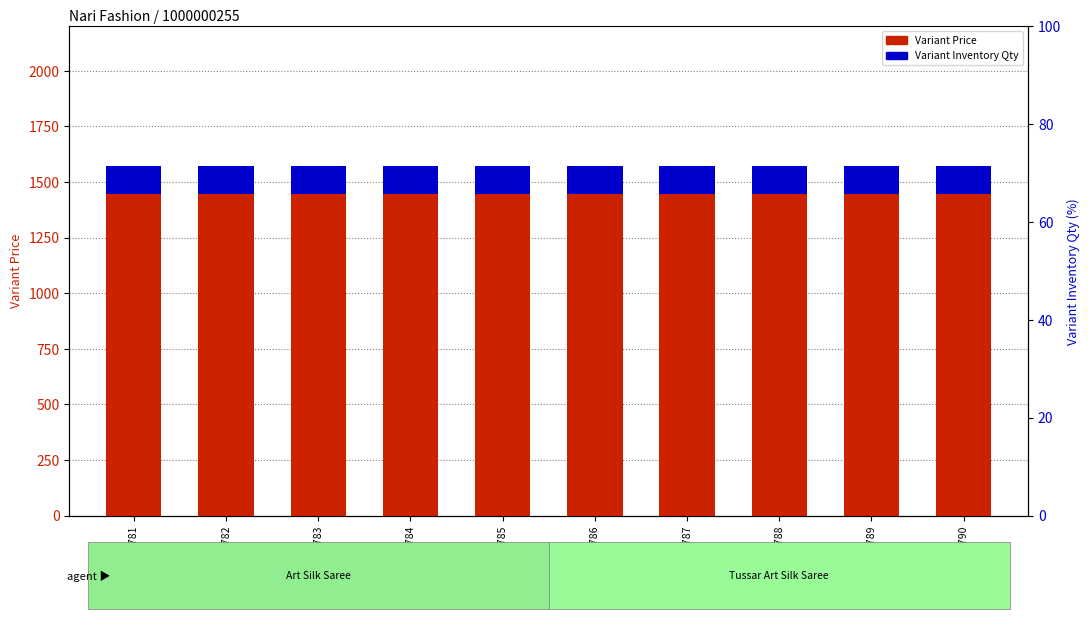

The Variant Price series shows 1569.8 at SKU-2781. True or false?

True